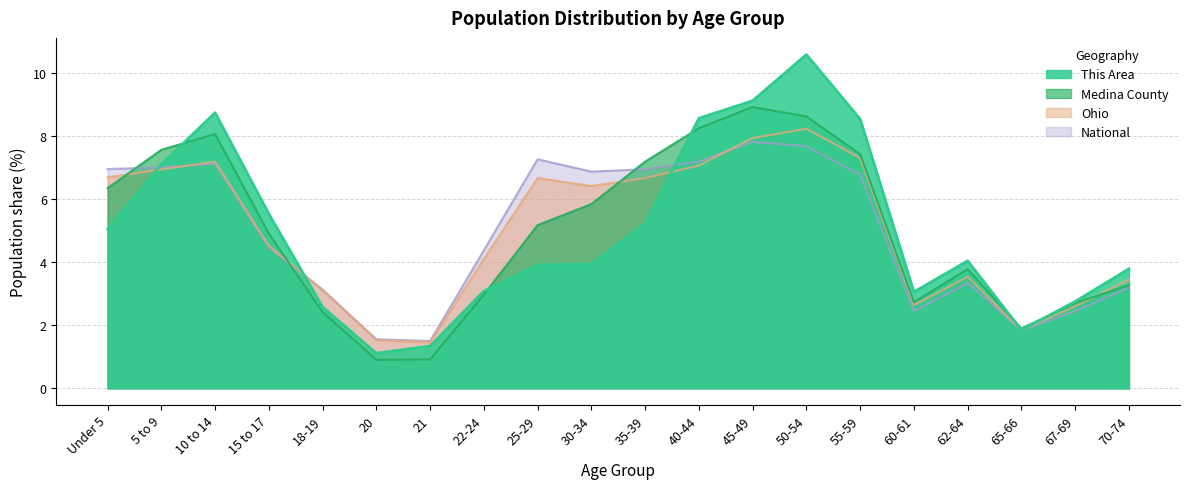

Reading left to right, extract all data points from this chart.

This Area: 5.1	7.1	8.7	5.5	2.6	1.1	1.3	3.1	3.9	3.9	5.2	8.6	9.1	10.6	8.5	3.1	4.0	1.8	2.8	3.8
Medina County: 6.4	7.6	8.1	4.9	2.4	0.9	0.9	3.0	5.2	5.8	7.2	8.3	8.9	8.6	7.4	2.7	3.8	1.9	2.7	3.3
Ohio: 6.7	6.9	7.2	4.5	3.1	1.5	1.5	4.1	6.7	6.4	6.7	7.1	7.9	8.2	7.3	2.6	3.5	1.8	2.6	3.4
National: 7.0	7.0	7.1	4.5	3.1	1.6	1.5	4.4	7.3	6.9	7.0	7.2	7.8	7.7	6.8	2.5	3.3	1.8	2.5	3.2